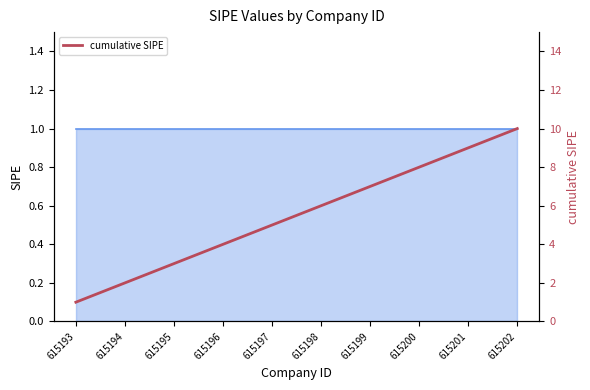

At which label is the value closest to 5?

615197